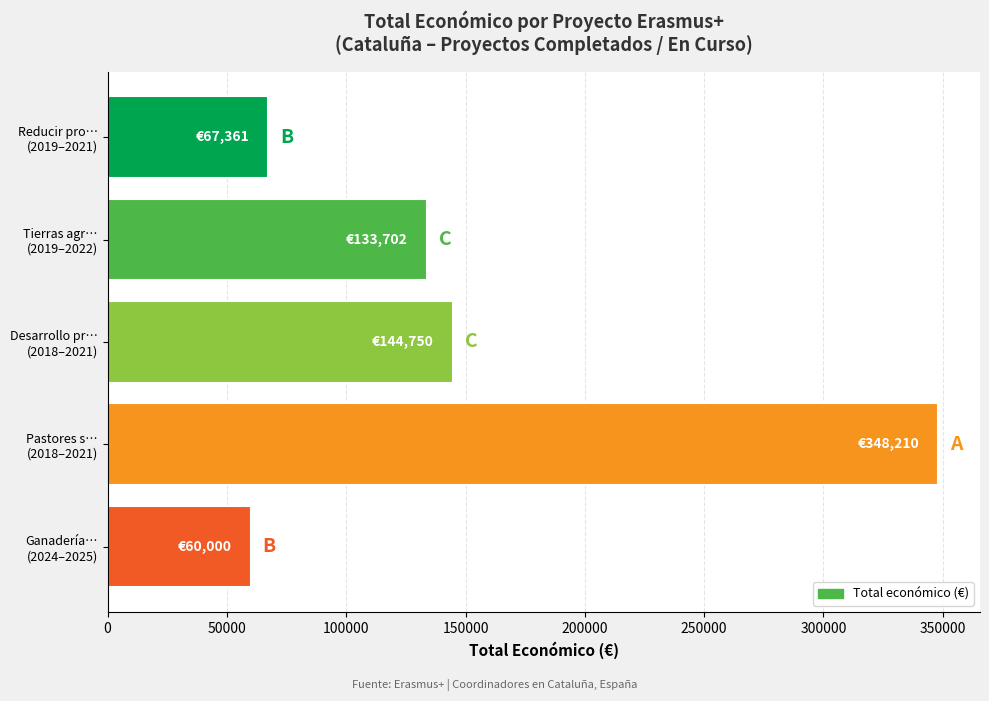

How many bars are there in total?

5